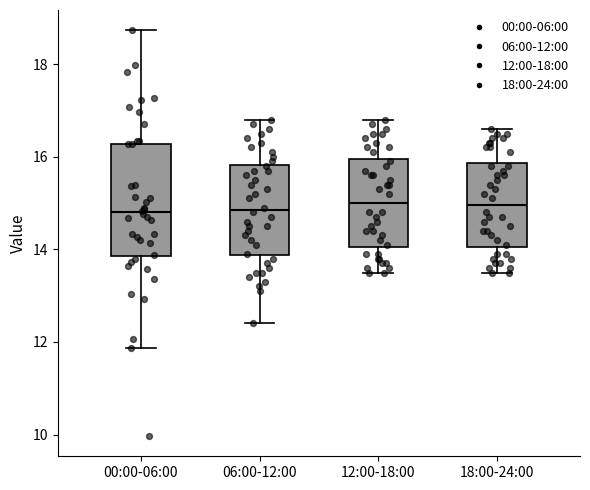

Reading left to right, transcribe this box plot: for each box, give where its median line is, the range the box spans, and where its two whiskers end, as read against the y-axis. The values are not printed on the chart, so give them approximately, as read against the axis.

00:00-06:00: median 14.8, box 13.8 to 16.2, whiskers 11.8 to 18.8
06:00-12:00: median 14.8, box 13.8 to 15.8, whiskers 12.4 to 16.8
12:00-18:00: median 15.0, box 14.0 to 16.0, whiskers 13.6 to 16.8
18:00-24:00: median 15.0, box 14.0 to 15.8, whiskers 13.6 to 16.6